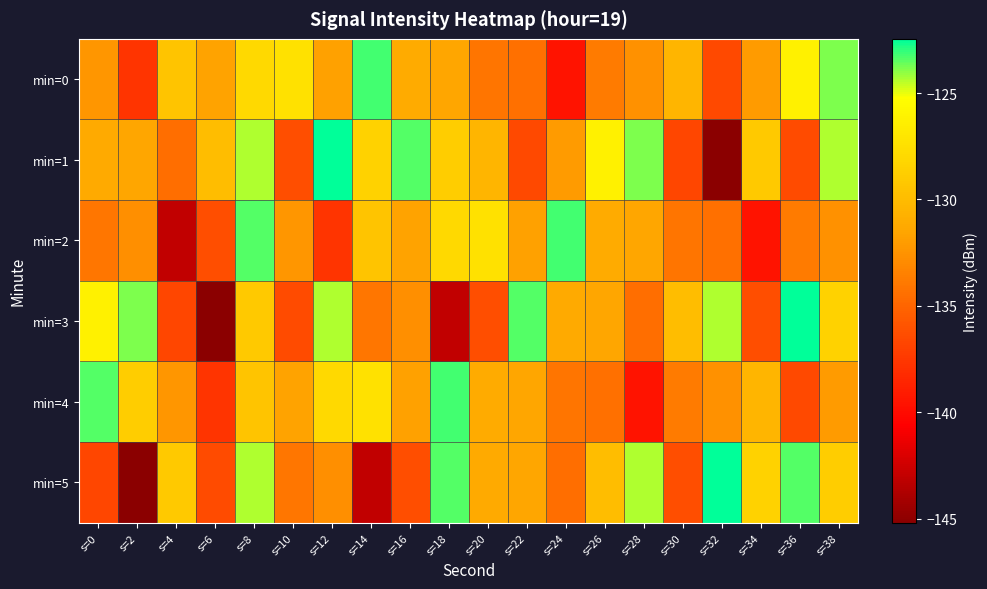

Reading left to right, extract all data points from this chart.

min=0: s=0=-132.4	s=2=-137.7	s=4=-129.5	s=6=-131.7	s=8=-128.0	s=10=-127.4	s=12=-131.7	s=14=-123.2	s=16=-131.1	s=18=-131.5	s=20=-134.2	s=22=-134.4	s=24=-139.5	s=26=-133.8	s=28=-132.6	s=30=-130.4	s=32=-136.6	s=34=-132.1	s=36=-126.2	s=38=-123.9
min=1: s=0=-131.2	s=2=-131.5	s=4=-134.5	s=6=-129.9	s=8=-124.3	s=10=-136.3	s=12=-122.5	s=14=-128.5	s=16=-123.4	s=18=-128.8	s=20=-130.4	s=22=-136.6	s=24=-132.1	s=26=-126.2	s=28=-123.9	s=30=-136.7	s=32=-145.2	s=34=-129.0	s=36=-136.4	s=38=-124.4
min=2: s=0=-134.1	s=2=-132.7	s=4=-143.0	s=6=-136.3	s=8=-123.4	s=10=-132.4	s=12=-137.7	s=14=-129.5	s=16=-131.7	s=18=-128.0	s=20=-127.4	s=22=-131.7	s=24=-123.2	s=26=-131.1	s=28=-131.5	s=30=-134.2	s=32=-134.4	s=34=-139.5	s=36=-133.8	s=38=-132.6
min=3: s=0=-126.2	s=2=-123.9	s=4=-136.7	s=6=-145.2	s=8=-129.0	s=10=-136.4	s=12=-124.4	s=14=-134.1	s=16=-132.7	s=18=-143.0	s=20=-136.3	s=22=-123.4	s=24=-131.2	s=26=-131.5	s=28=-134.5	s=30=-129.9	s=32=-124.3	s=34=-136.3	s=36=-122.5	s=38=-128.5
min=4: s=0=-123.4	s=2=-128.8	s=4=-132.4	s=6=-137.7	s=8=-129.5	s=10=-131.7	s=12=-128.0	s=14=-127.4	s=16=-131.7	s=18=-123.2	s=20=-131.1	s=22=-131.5	s=24=-134.2	s=26=-134.4	s=28=-139.5	s=30=-133.8	s=32=-132.6	s=34=-130.4	s=36=-136.6	s=38=-132.1
min=5: s=0=-136.7	s=2=-145.2	s=4=-129.0	s=6=-136.4	s=8=-124.4	s=10=-134.1	s=12=-132.7	s=14=-143.0	s=16=-136.3	s=18=-123.4	s=20=-131.2	s=22=-131.5	s=24=-134.5	s=26=-129.9	s=28=-124.3	s=30=-136.3	s=32=-122.5	s=34=-128.5	s=36=-123.4	s=38=-128.8